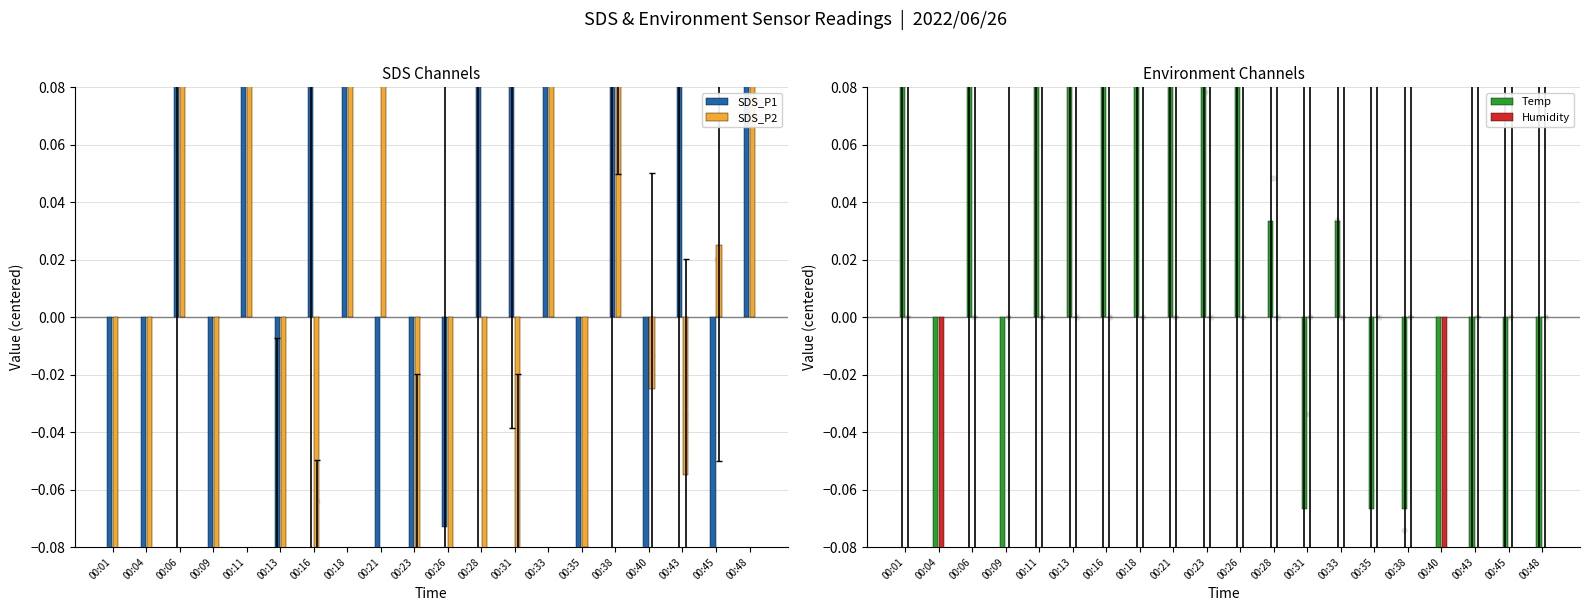

Which series reaches the maximum Y coordinate?

SDS_P1